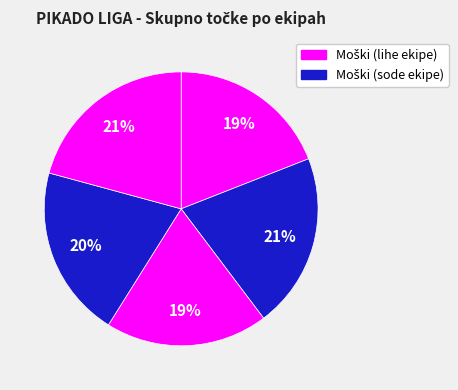

How many slices are in this pie chart?

5